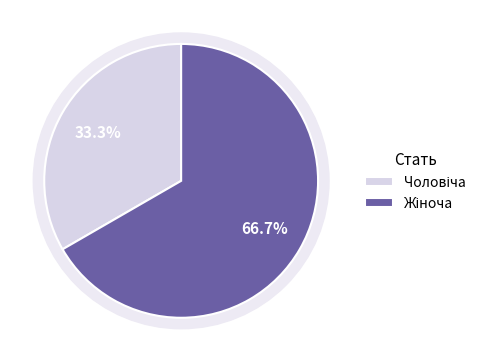

Rank the categories by value from highest to lowest.

Жіноча, Чоловіча